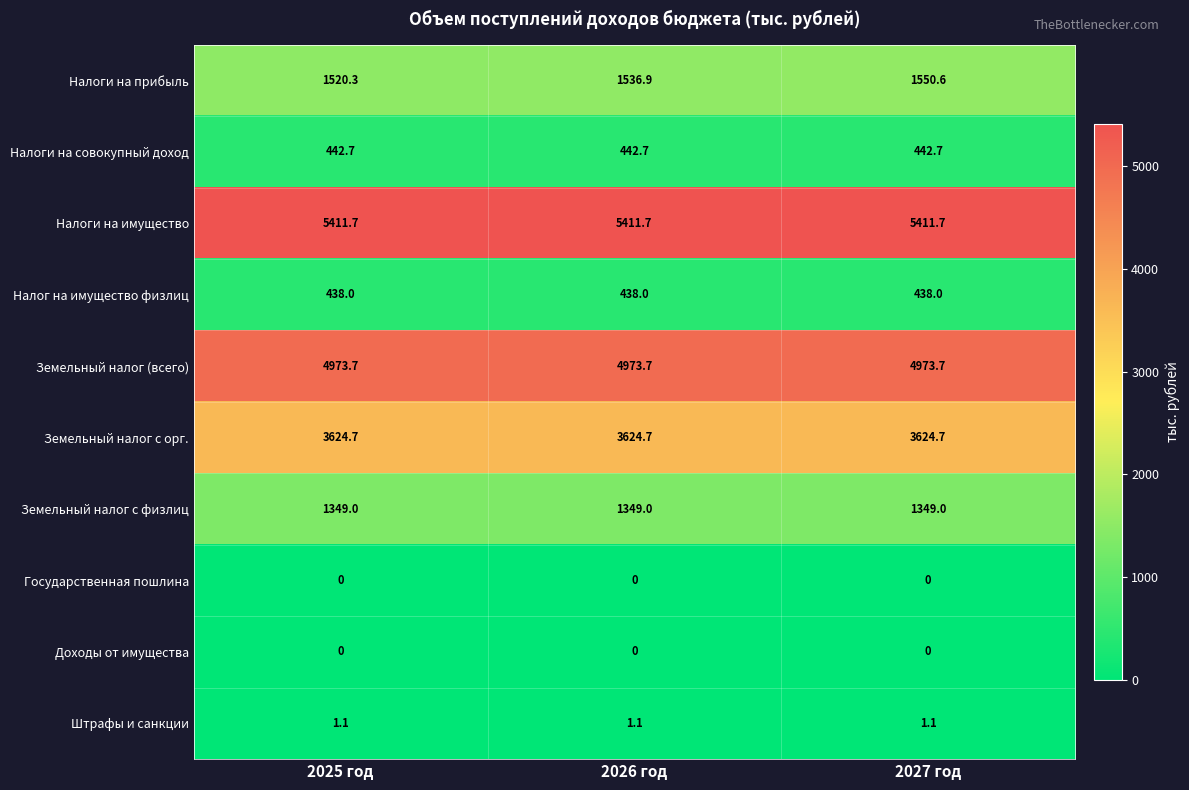

Reading right to left, what are all the values shown in this chart?

Налоги на прибыль: 1550.6	1536.9	1520.3
Налоги на совокупный доход: 442.7	442.7	442.7
Налоги на имущество: 5411.7	5411.7	5411.7
Налог на имущество физлиц: 438.0	438.0	438.0
Земельный налог (всего): 4973.7	4973.7	4973.7
Земельный налог с орг.: 3624.7	3624.7	3624.7
Земельный налог с физлиц: 1349.0	1349.0	1349.0
Государственная пошлина: 0.0	0.0	0.0
Доходы от имущества: 0.0	0.0	0.0
Штрафы и санкции: 1.1	1.1	1.1